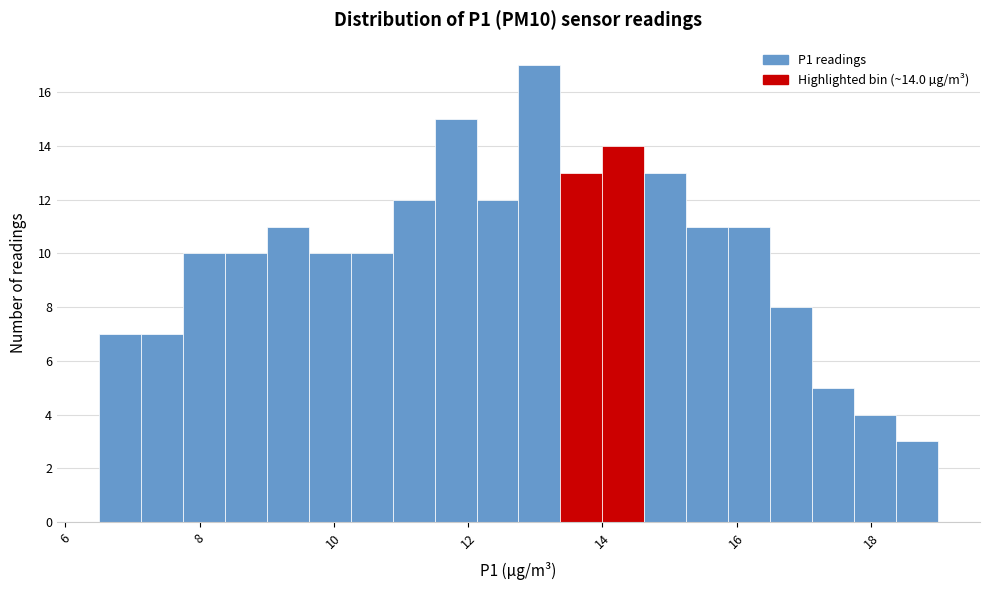

Around what value on the x-axis is the tallest bar? Give the approximate position of its centre, as read against the axis.

13.0